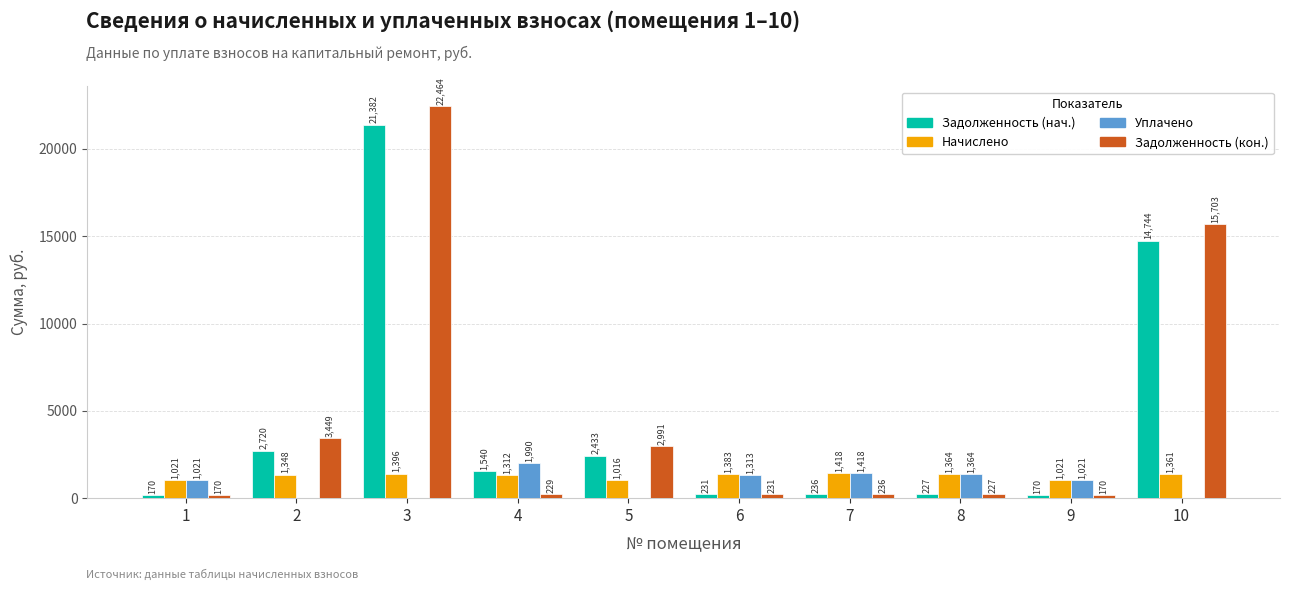

Which series changed the most between 1 and 10?

Задолженность (кон.)